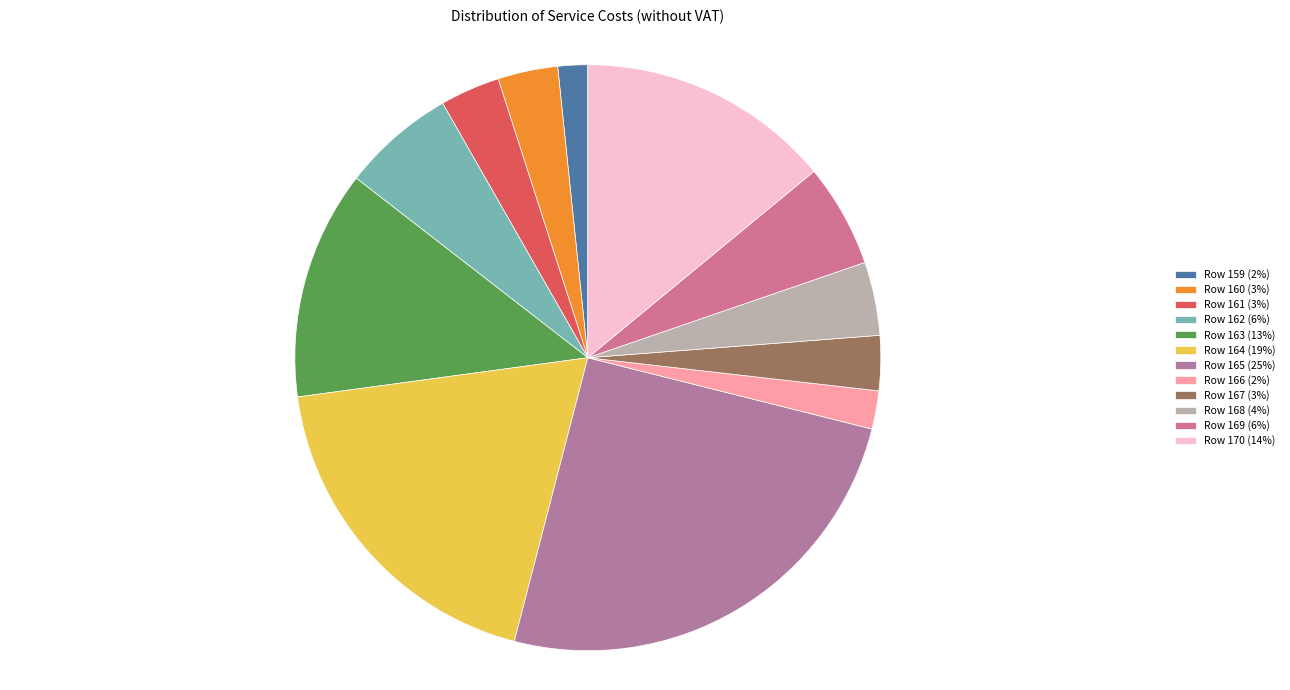

Is the sum of Row 166 and Row 168 greater than half?

No